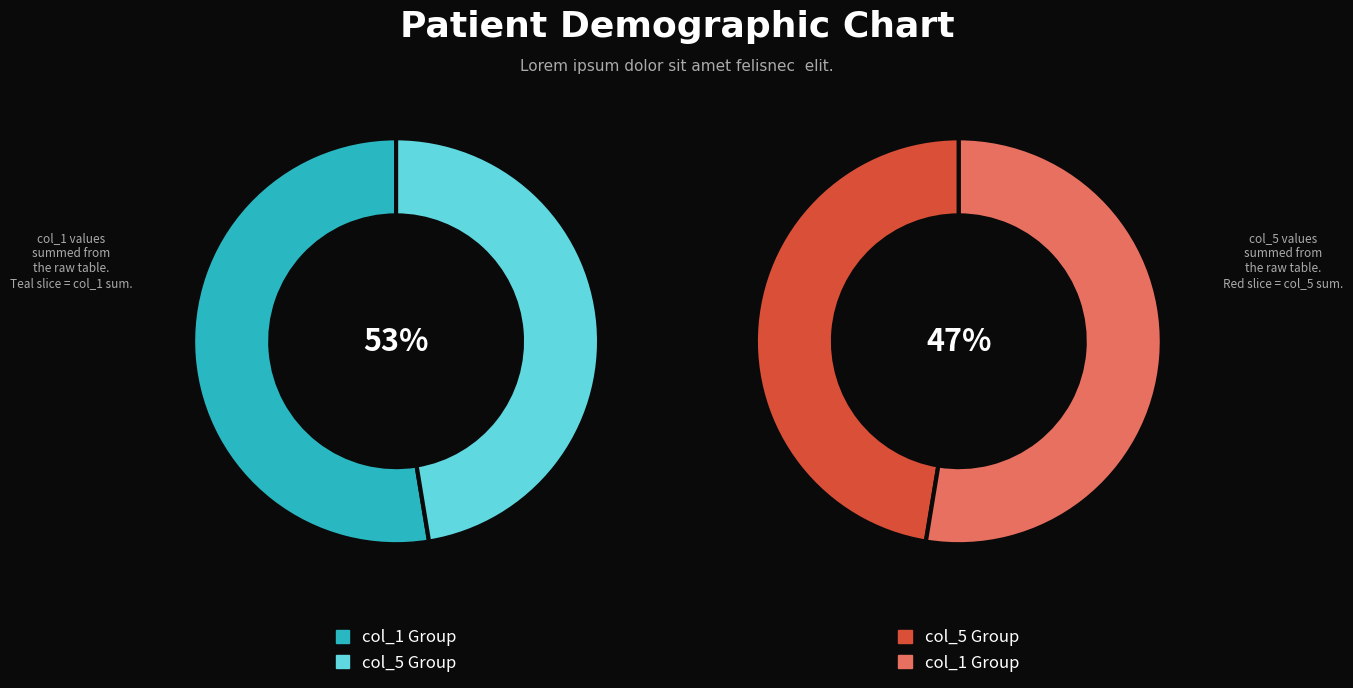

What is the spread (max minus min) of values at 5?

1